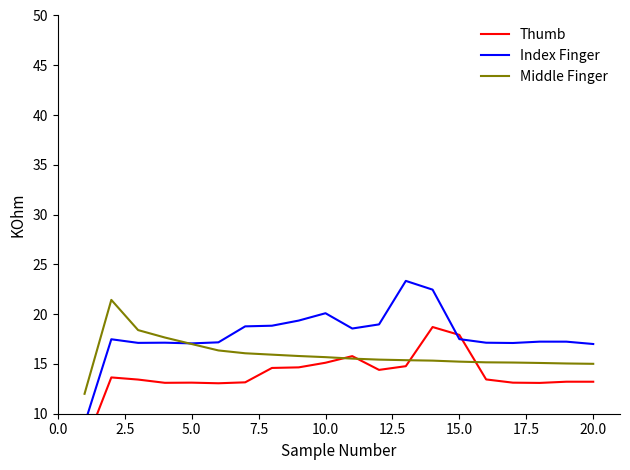

What is the difference between the maximum and minimum values in the Index Finger series?

14.4